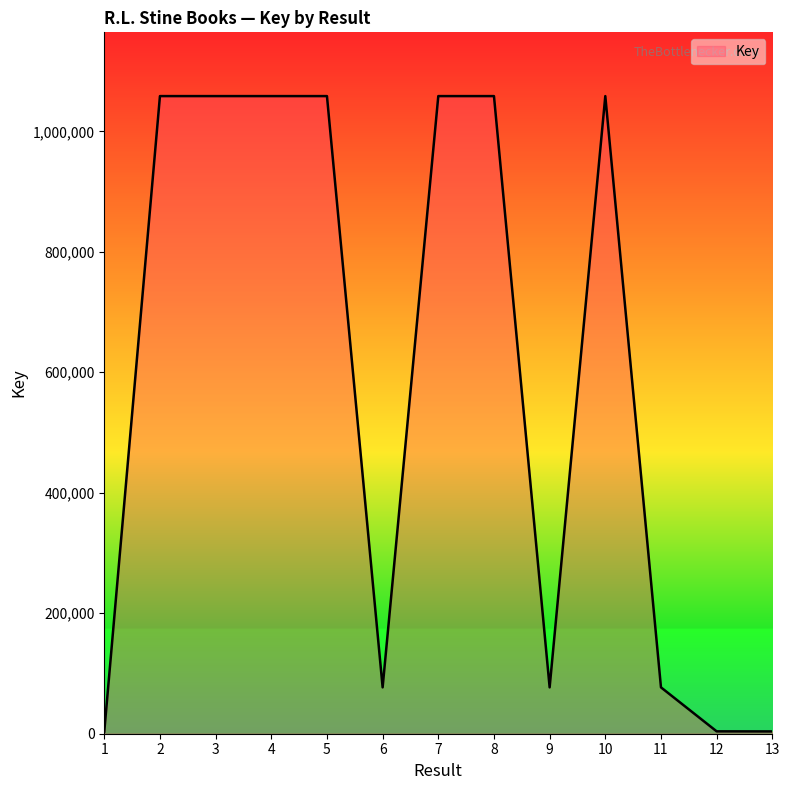

Is it true that the value at 10 is 1058509?

True